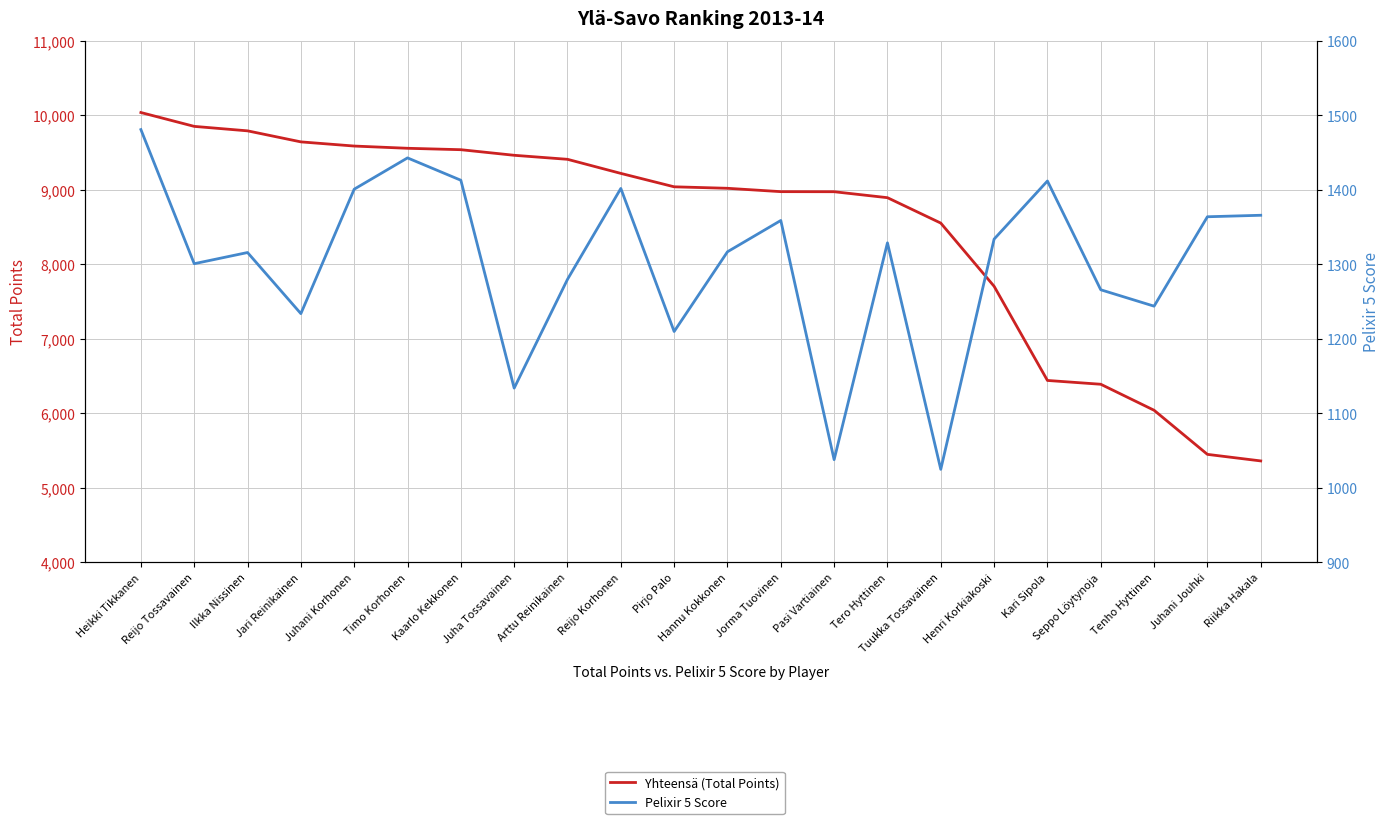

What are all the series names shown in the legend?

Yhteensä (Total Points), Pelixir 5 Score